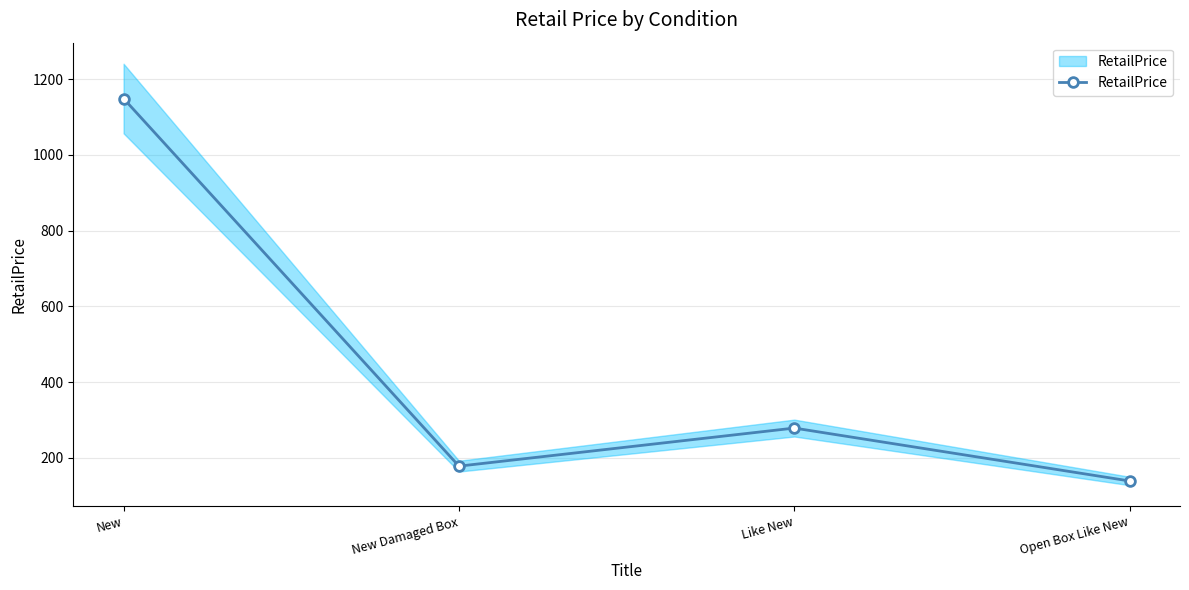

At which category does the data reach its first local valley?

New Damaged Box